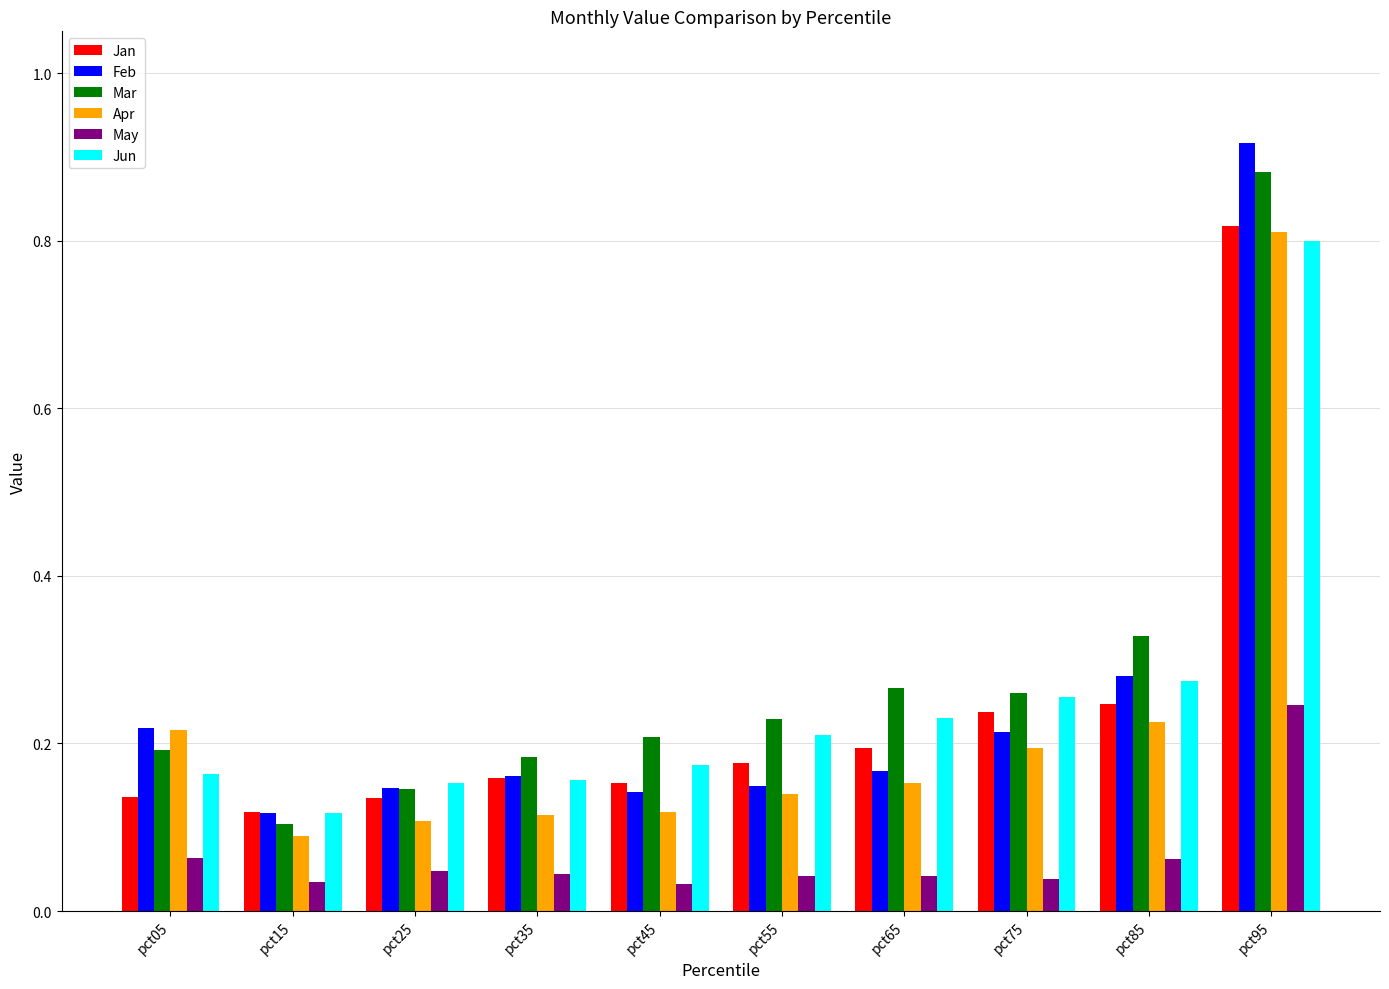

Where is Mar nearest to the value 0?

pct15